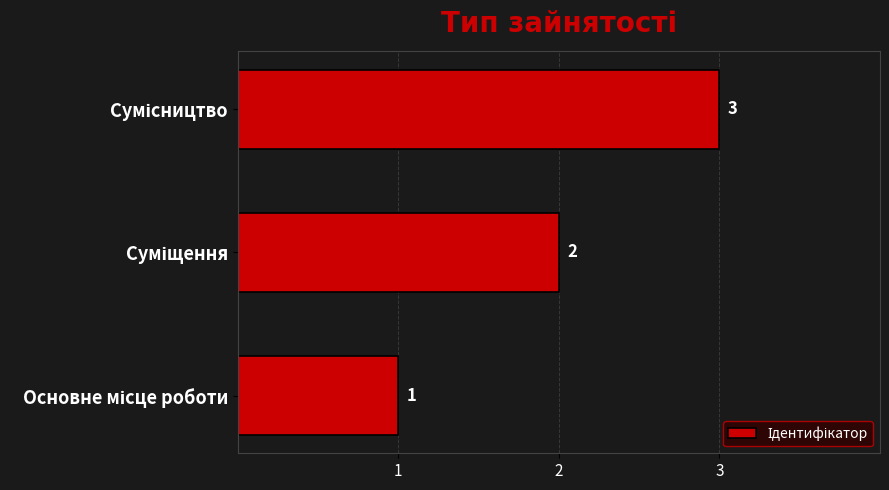

What is the maximum value shown in the chart?

3